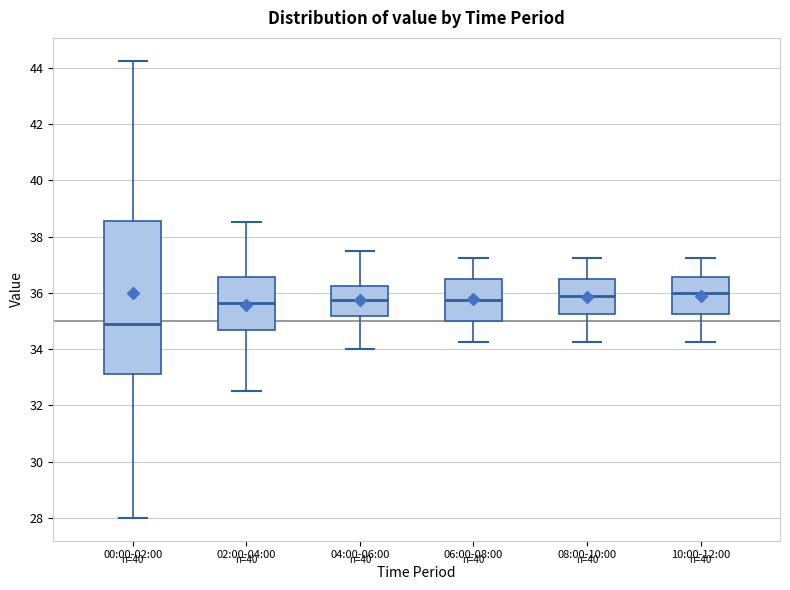

Reading left to right, read every box against the y-axis: the position of its median line, the range the box covers, and the ends of its whiskers. The values are not printed on the chart, so give them approximately, as read against the axis.

00:00-02:00: median 34.8, box 33.2 to 38.6, whiskers 28.0 to 44.2
02:00-04:00: median 35.6, box 34.6 to 36.6, whiskers 32.6 to 38.6
04:00-06:00: median 35.8, box 35.2 to 36.2, whiskers 34.0 to 37.6
06:00-08:00: median 35.8, box 35.0 to 36.6, whiskers 34.2 to 37.2
08:00-10:00: median 35.8, box 35.2 to 36.6, whiskers 34.2 to 37.2
10:00-12:00: median 36.0, box 35.2 to 36.6, whiskers 34.2 to 37.2